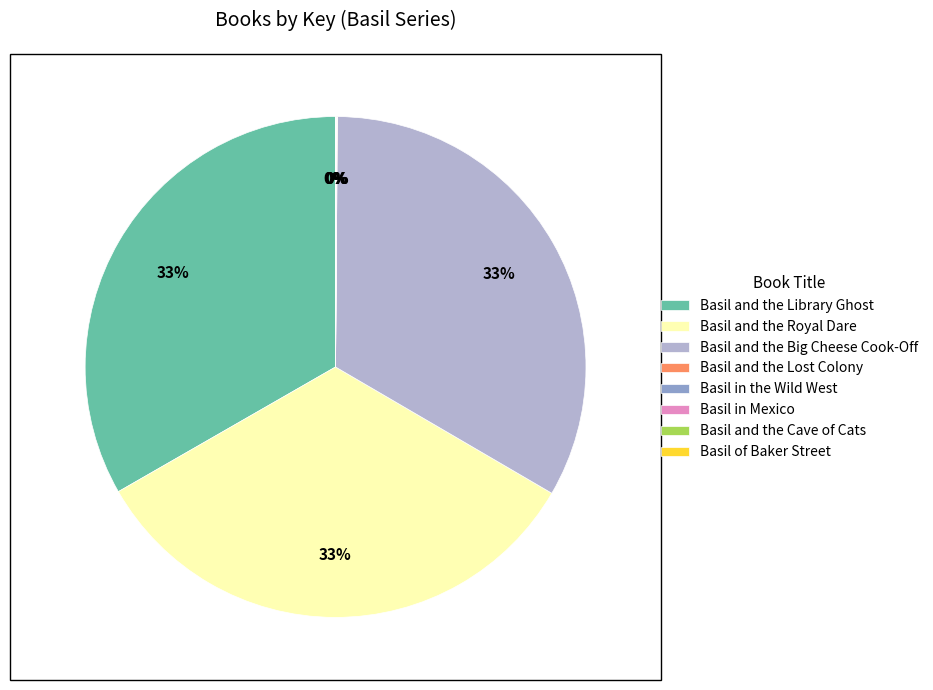

Is Basil and the Big Cheese Cook-Off the majority of the pie?

No